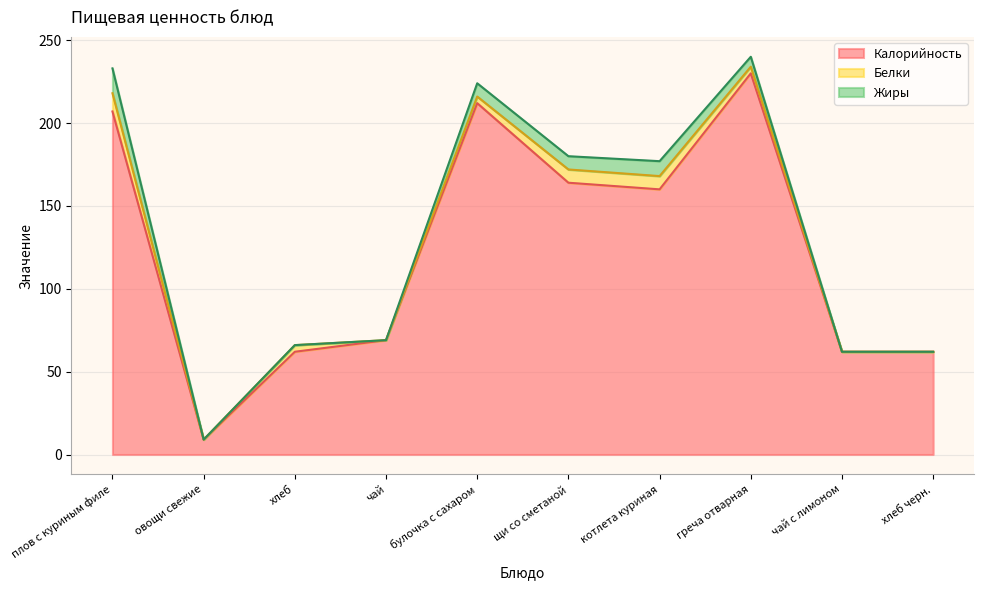

What is the maximum value shown in the chart?

230